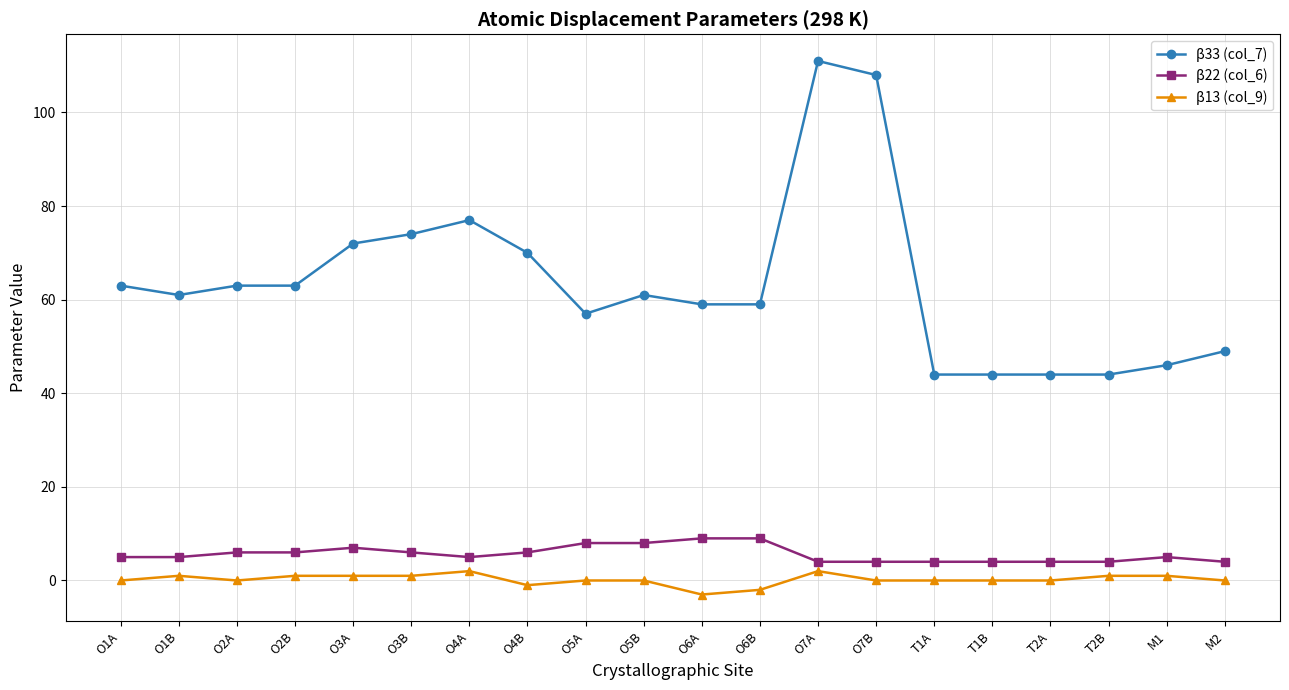

At how many categories does at least one series exceed 73?

4